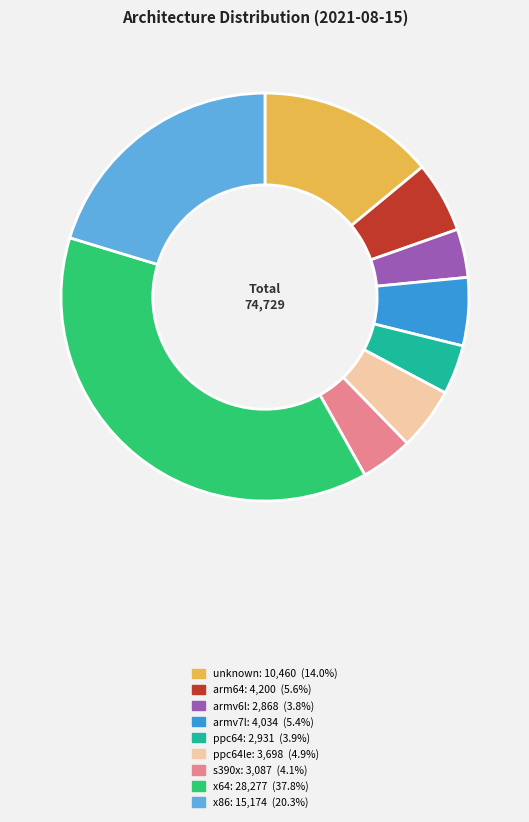

Does any single category account for the majority?

No